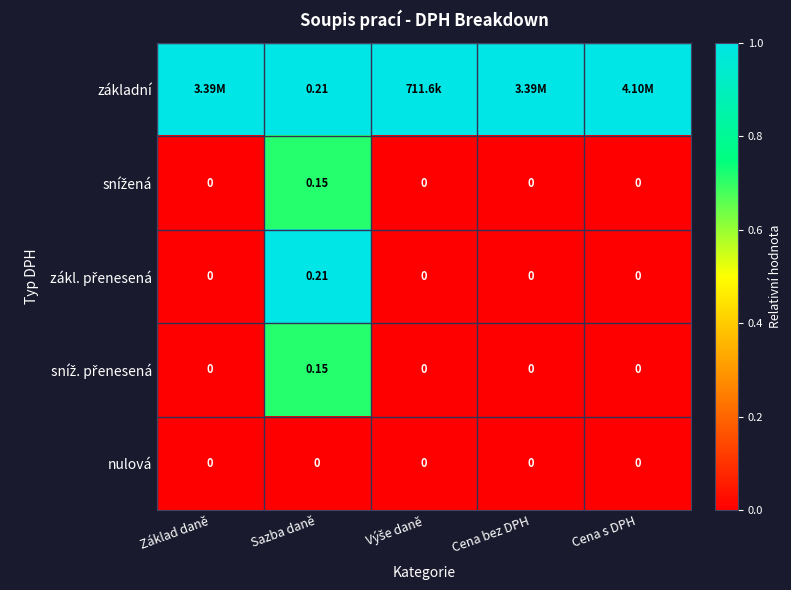

At how many categories does at least one series exceed 0?

5